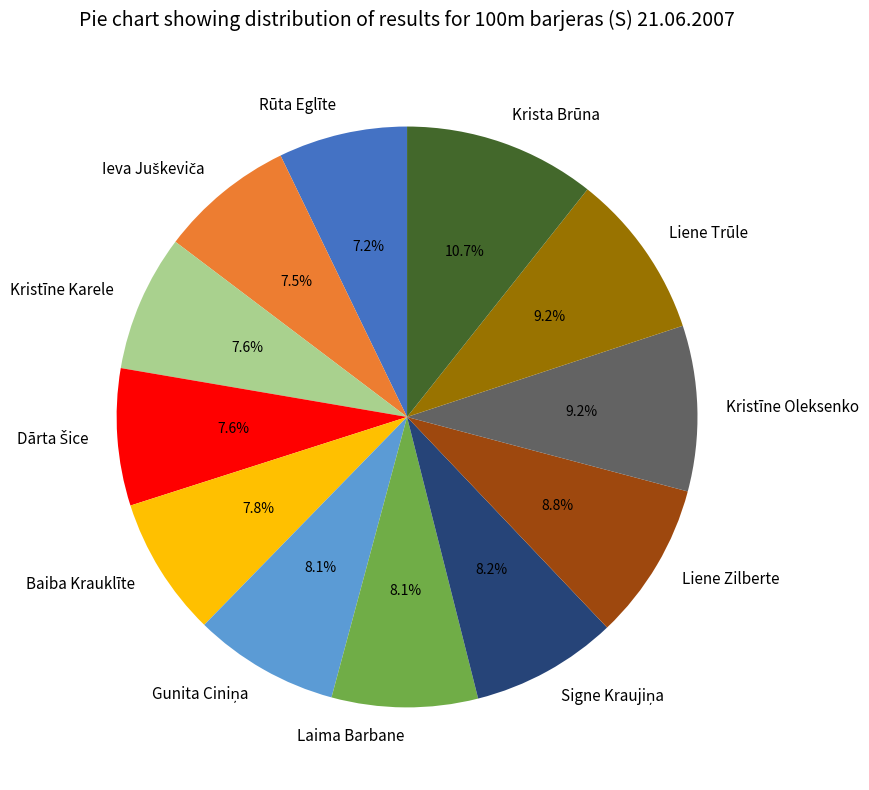

Approximately how many times larger is the value at Krista Brūna compared to Baiba Krauklīte?

1.4